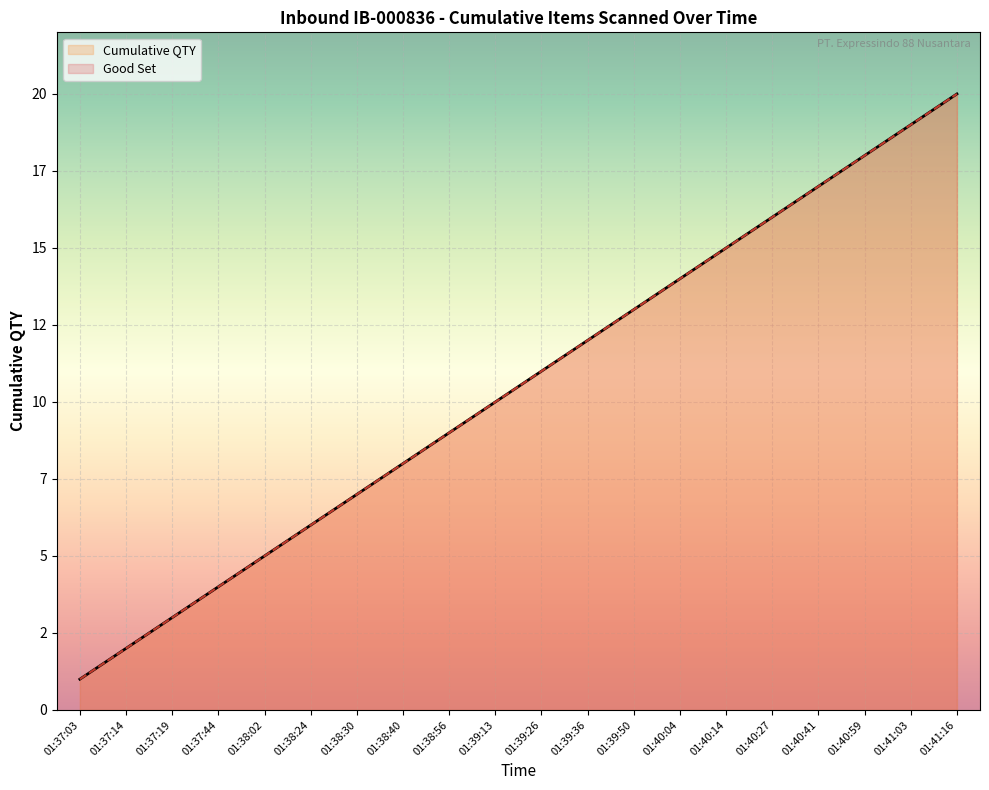

What is the difference between the Good Set values at 01:38:30 and 01:40:04?

7